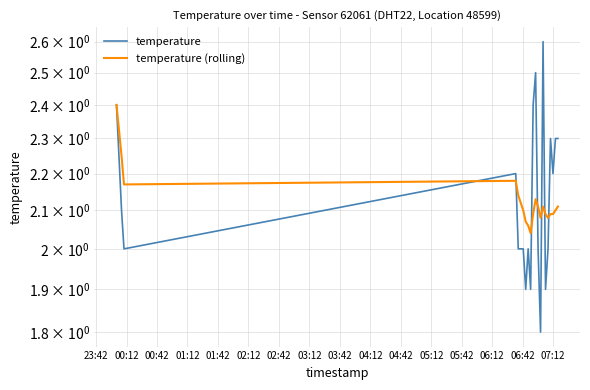

Which series has the largest range (max minus min)?

temperature